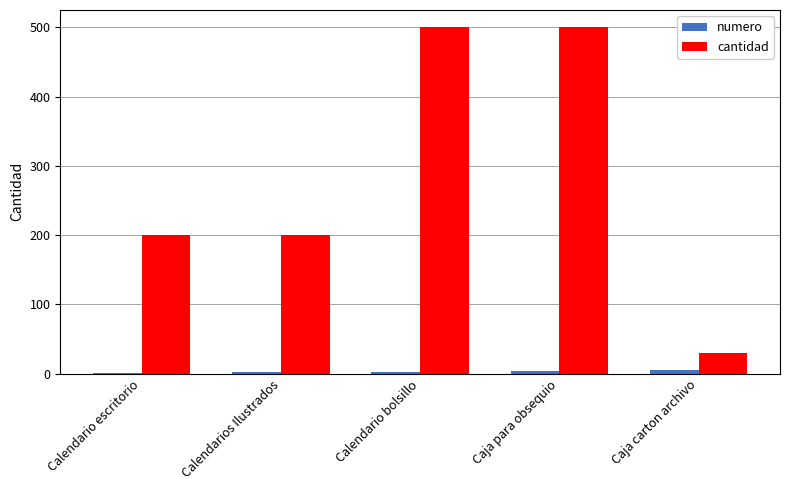

The cantidad series shows 113 at Calendarios Ilustrados. True or false?

False